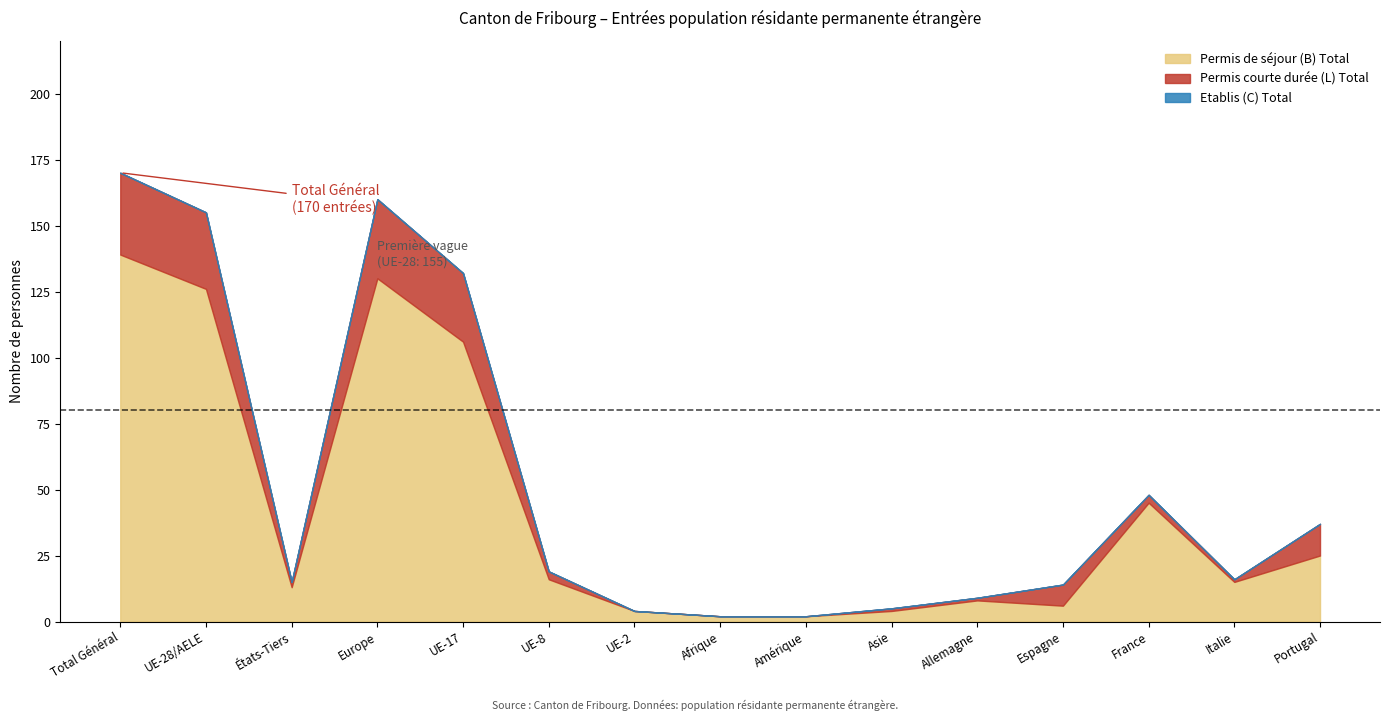

True or false: Total population has a value of 13 at Allemagne.

False